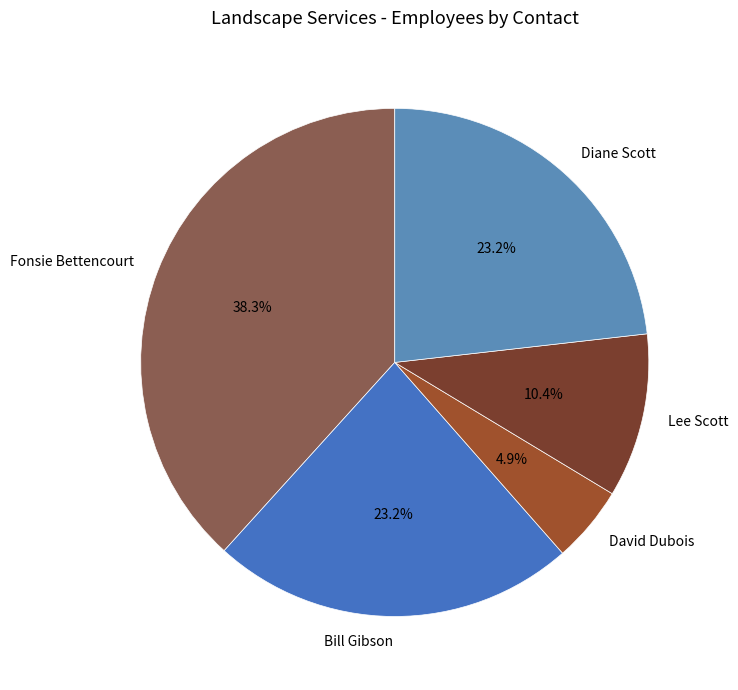

Does any single category account for the majority?

No